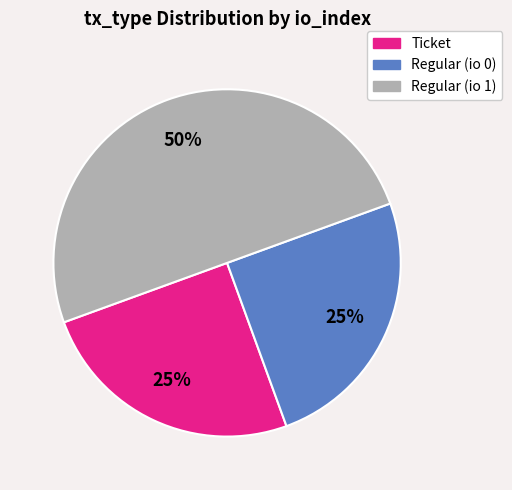

Which category has the biggest portion of the pie?

Regular (io 1)